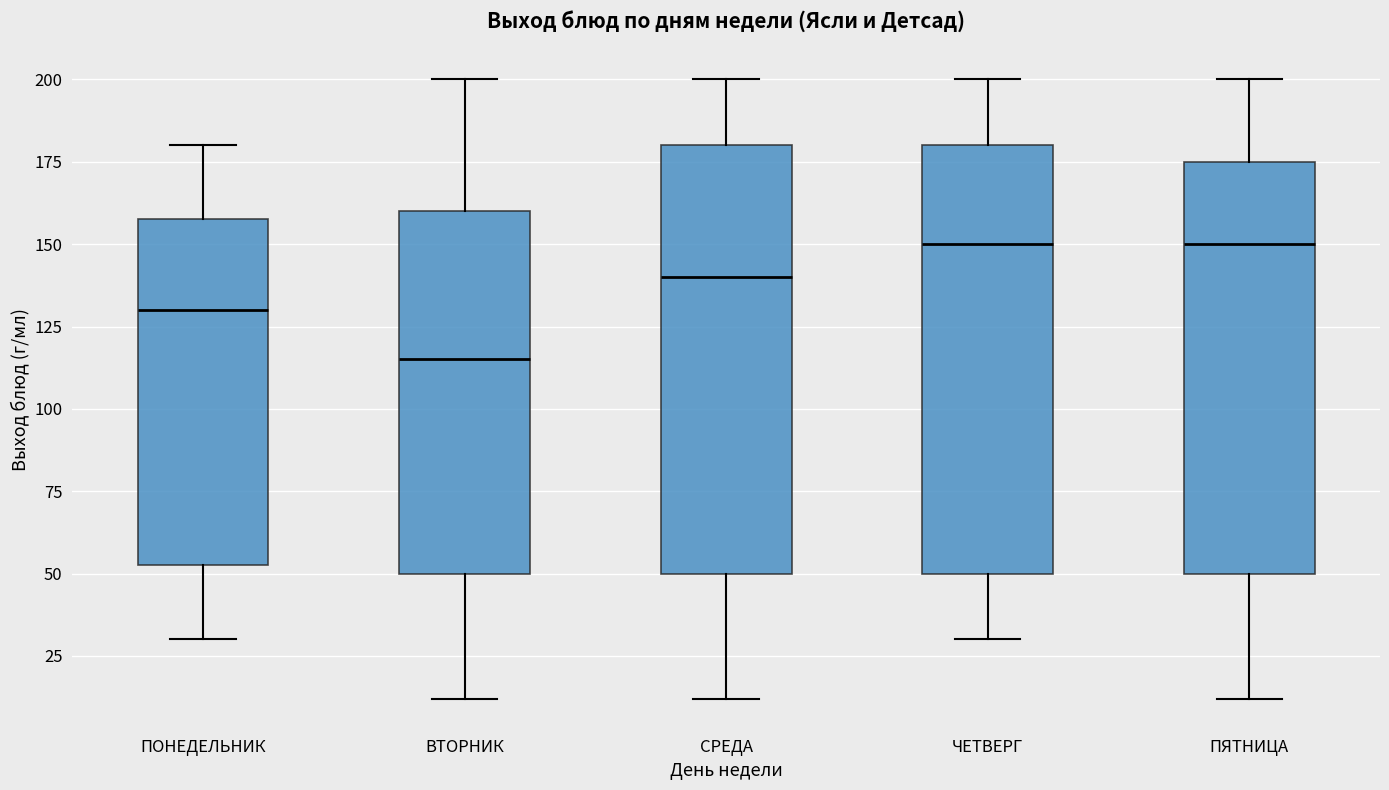

Reading left to right, transcribe this box plot: for each box, give where its median line is, the range the box spans, and where its two whiskers end, as read against the y-axis. The values are not printed on the chart, so give them approximately, as read against the axis.

ПОНЕДЕЛЬНИК: median 130, box 55 to 160, whiskers 30 to 180
ВТОРНИК: median 115, box 50 to 160, whiskers 10 to 200
СРЕДА: median 140, box 50 to 180, whiskers 10 to 200
ЧЕТВЕРГ: median 150, box 50 to 180, whiskers 30 to 200
ПЯТНИЦА: median 150, box 50 to 175, whiskers 10 to 200